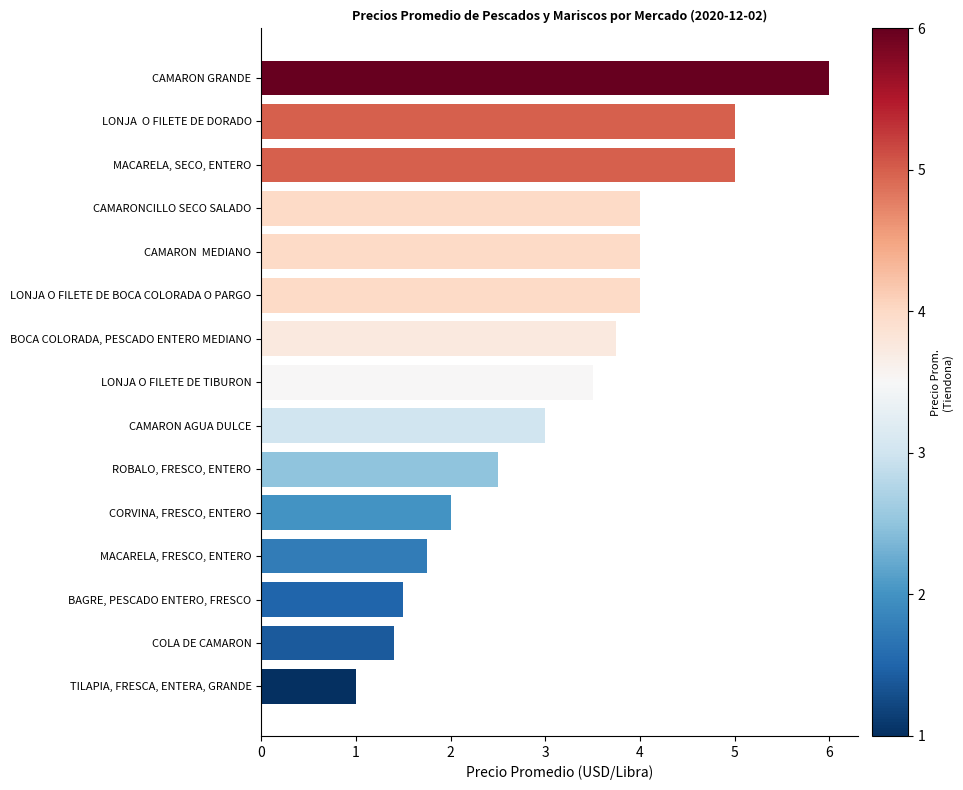

What is the minimum value shown in the chart?

1.0